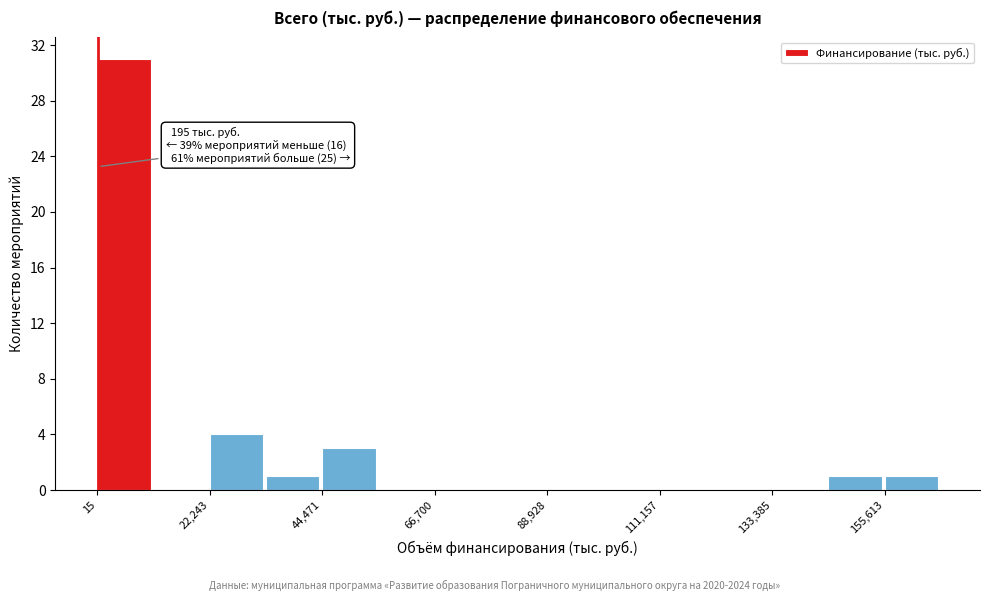

Around what value on the x-axis is the tallest bar? Give the approximate position of its centre, as read against the axis.

5000